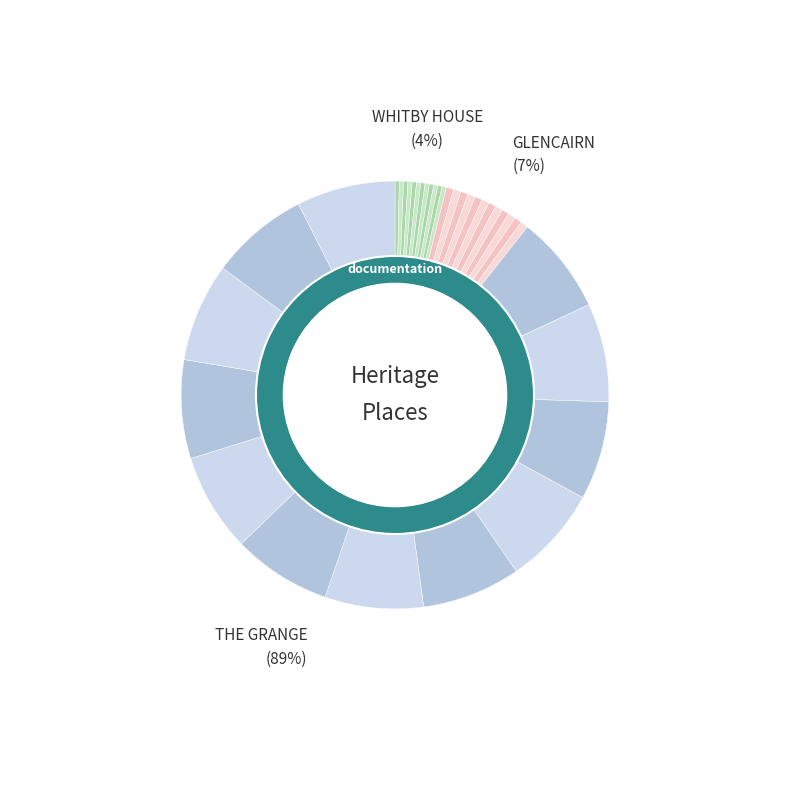

How many segments does this pie chart have?

3